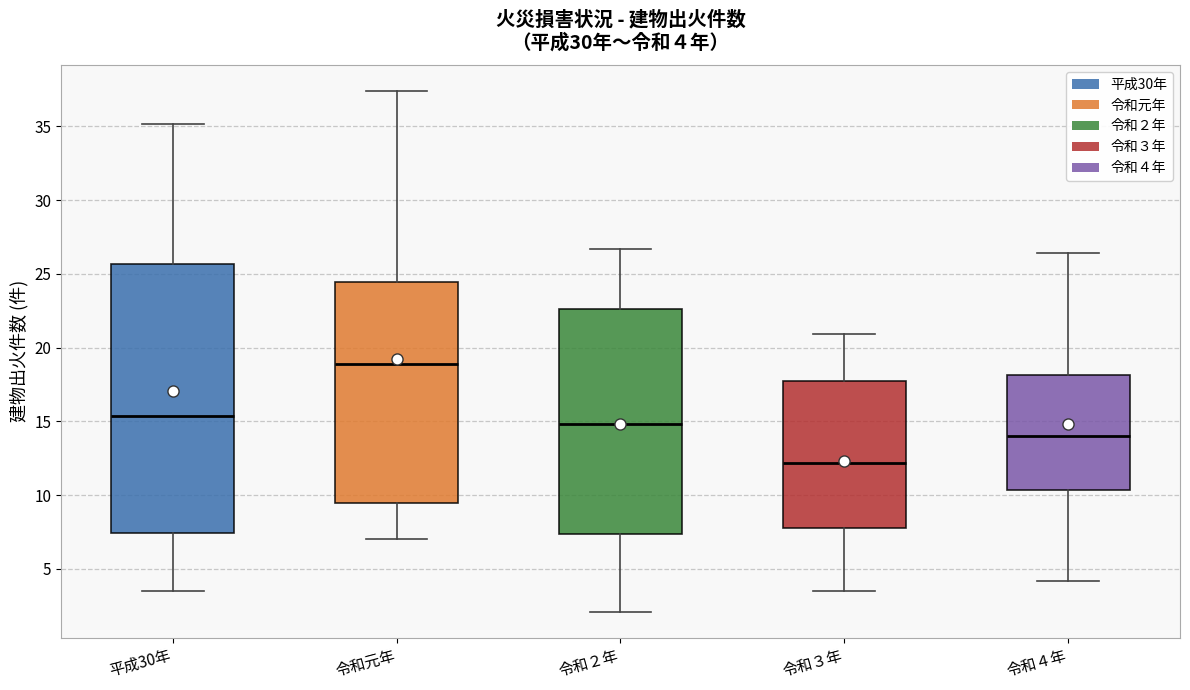

Which box is the tallest, from its lower edge to its upper edge?

平成30年